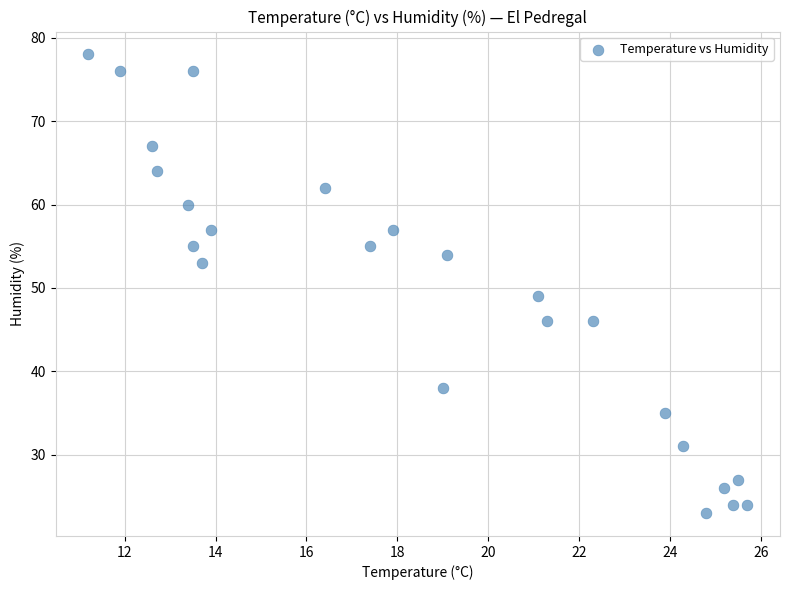

What Y value in the scatter plot is closest to 50?

49